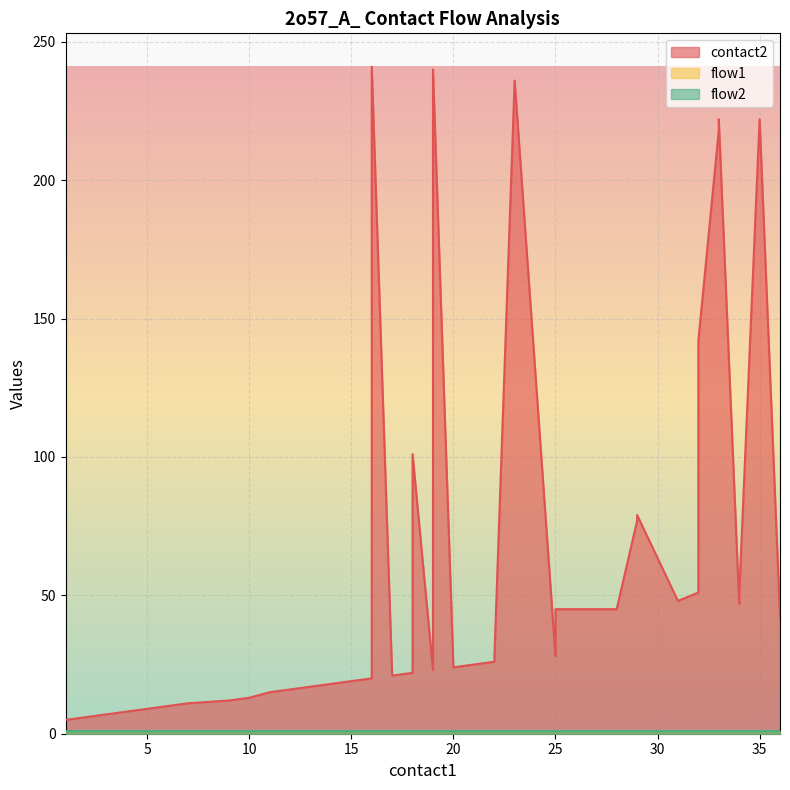

True or false: flow1 and flow2 cross at least once.

False